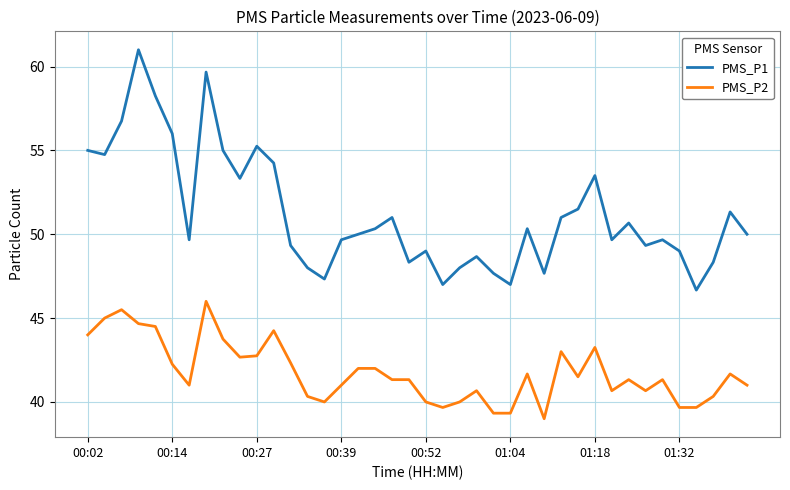

Count the number of categories in the chart.

40